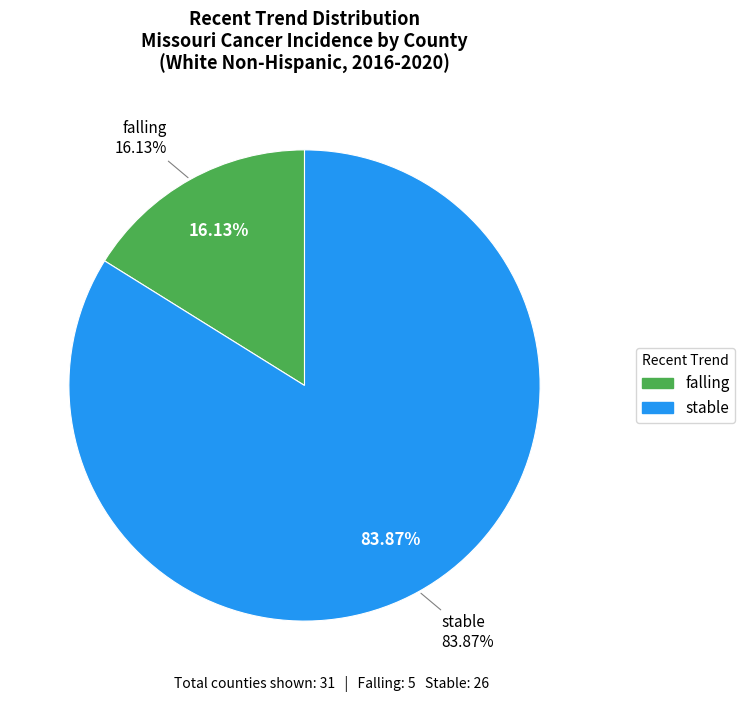

Which category has the smallest portion of the pie?

falling